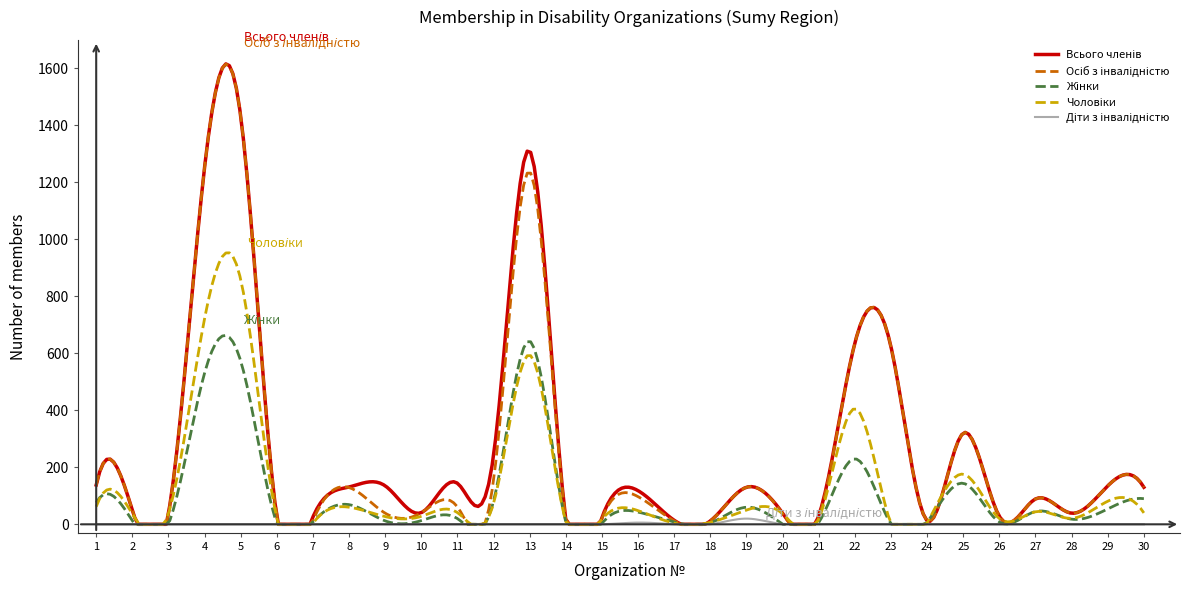

What is the greatest value displayed?

1615.8